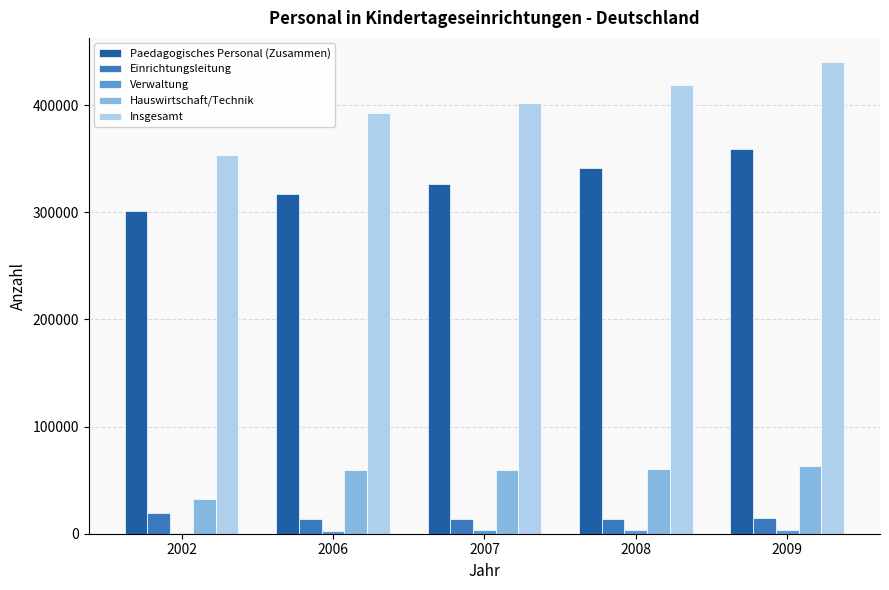

Is the value of Hauswirtschaft/Technik at 2007 greater than the value of Insgesamt at 2007?

No